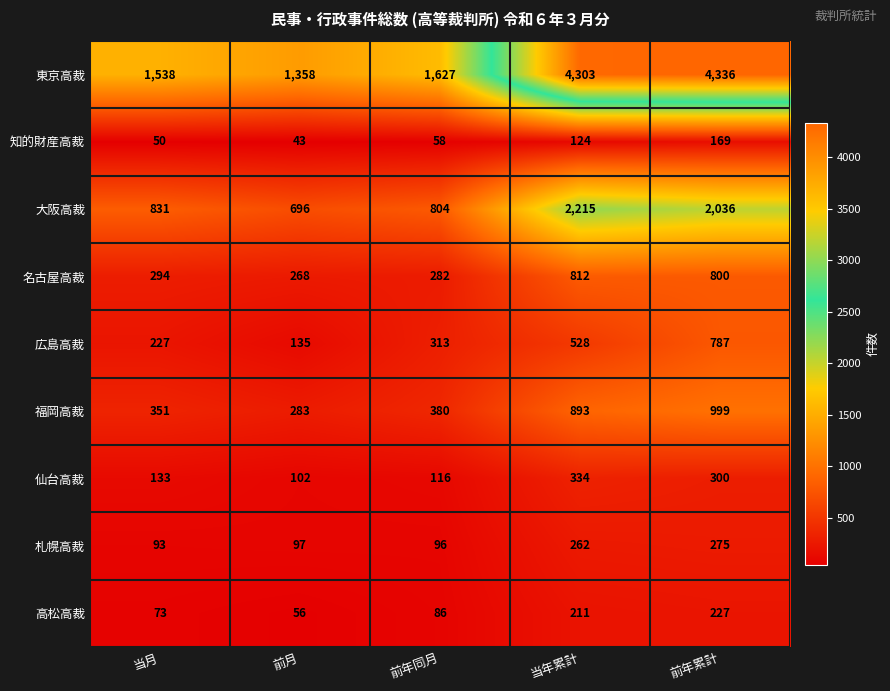

Read the 福岡高裁 value at 前年累計, to the nearest 10.

1000